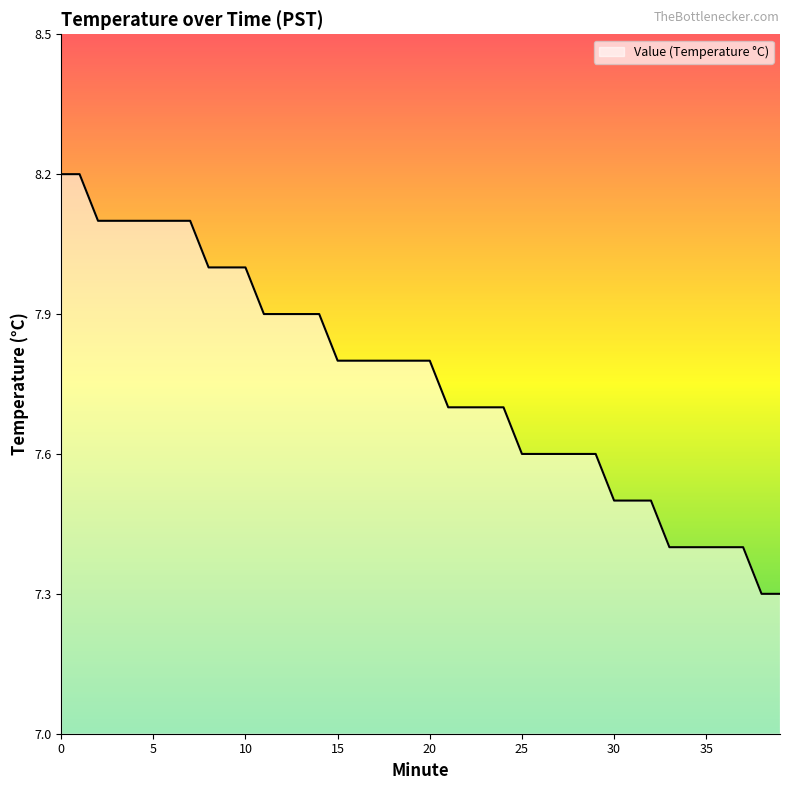

What is the greatest value displayed?

8.2